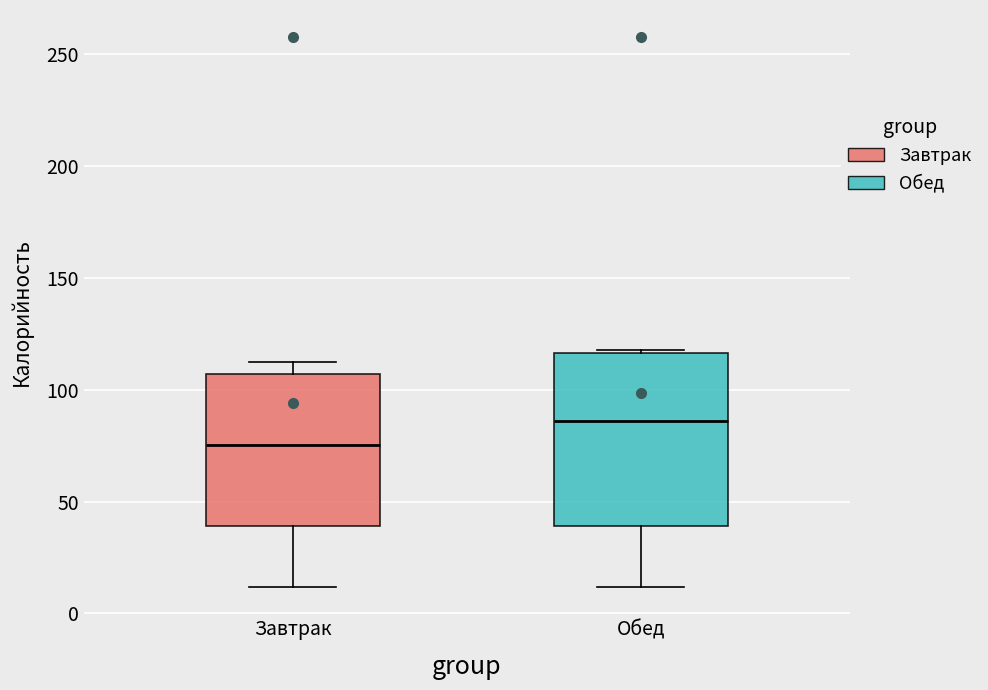

Where is the upper edge of the box for Обед on the y-axis? The values are not printed on the chart, so give them approximately, as read against the axis.

115